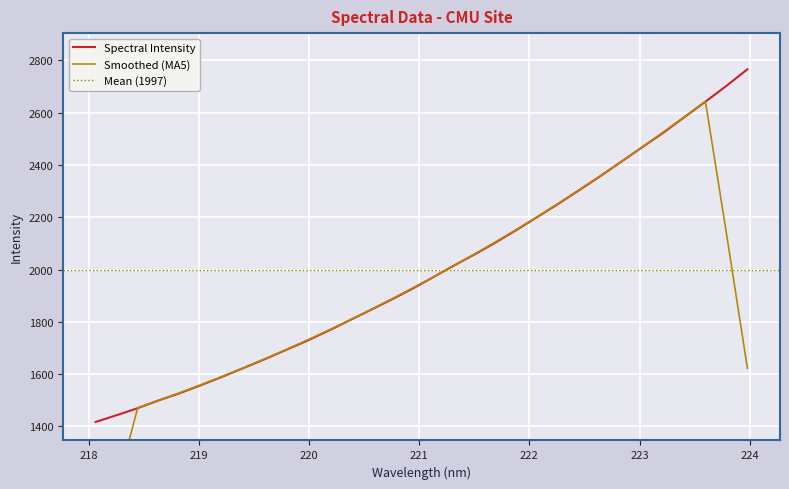

List the labels in order of value, largest first.

223.9802, 223.7895, 223.5987, 223.408, 223.2172, 223.0264, 222.8355, 222.6447, 222.4538, 222.263, 222.0721, 221.8812, 221.6902, 221.4993, 221.3083, 221.1174, 220.9264, 220.7354, 220.5444, 220.3533, 220.1623, 219.9712, 219.7801, 219.589, 219.3979, 219.2067, 219.0156, 218.8244, 218.6332, 218.442, 218.2508, 218.0596